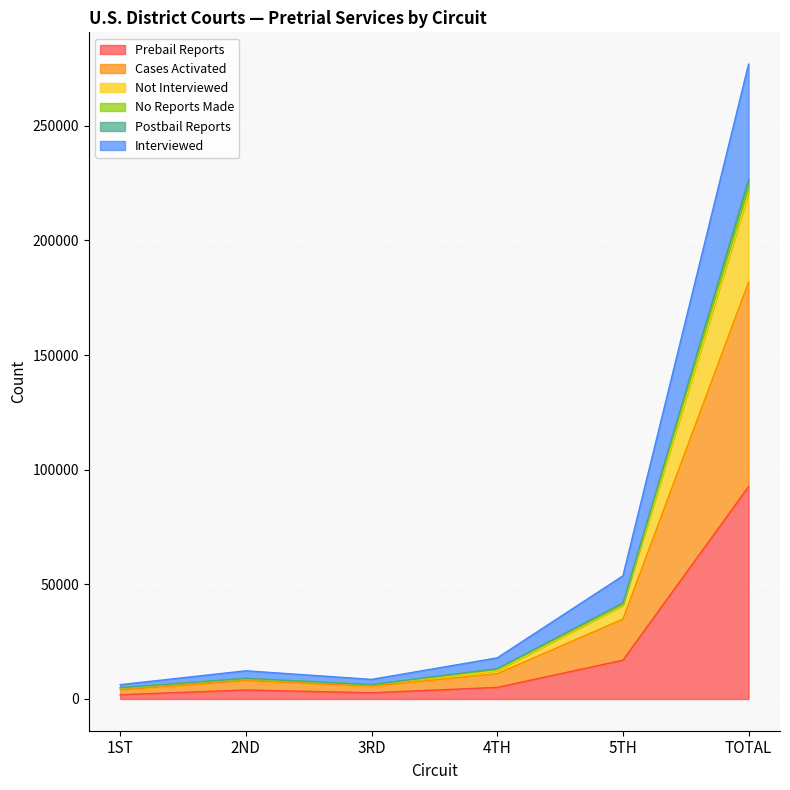

Does the chart display data point markers on the line(s)?

No